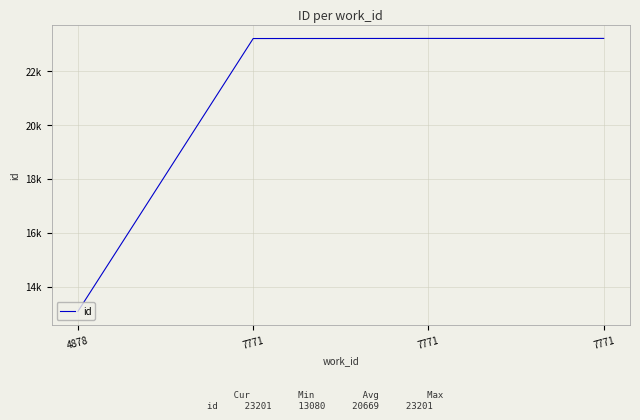

What is the difference between the maximum and minimum values?

10121